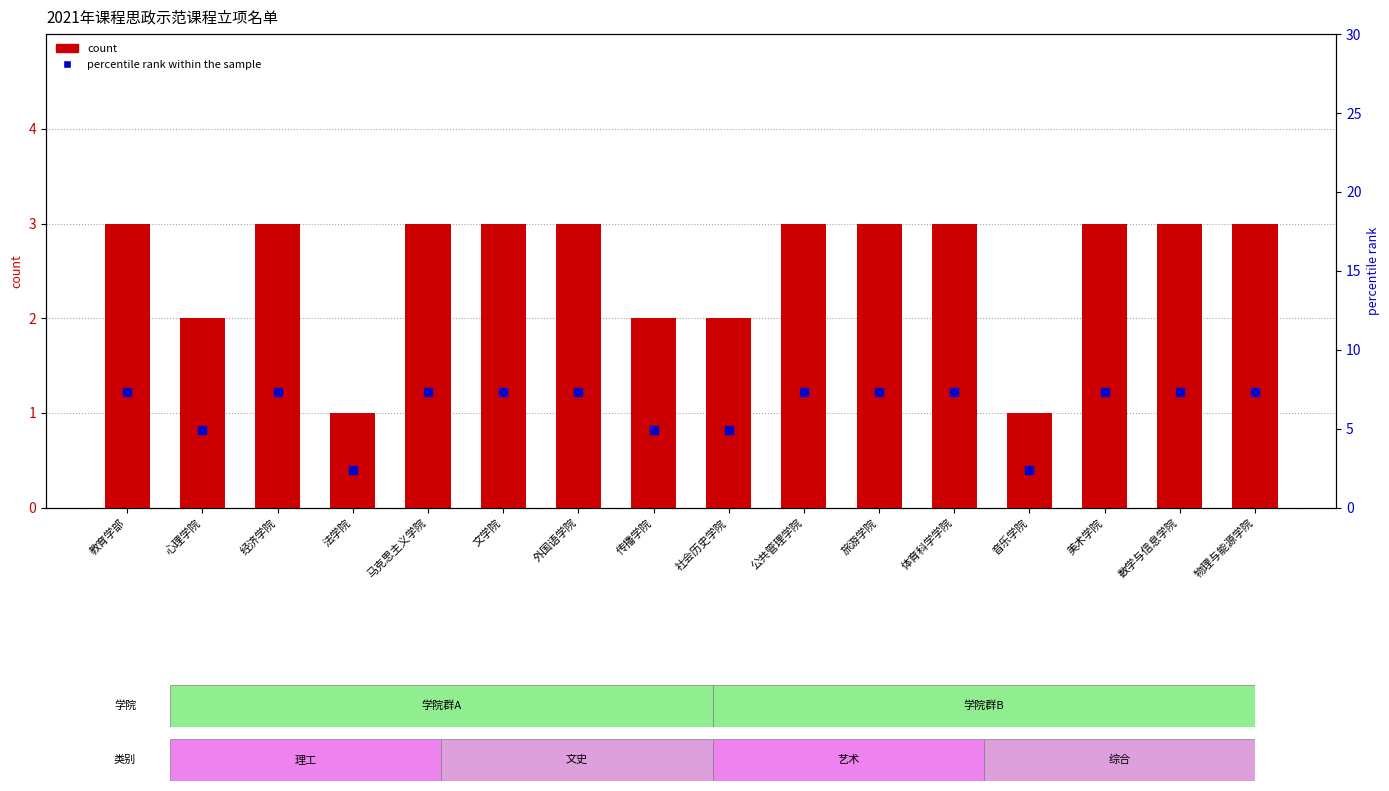

What are all the series names shown in the legend?

count, percentile rank within the sample